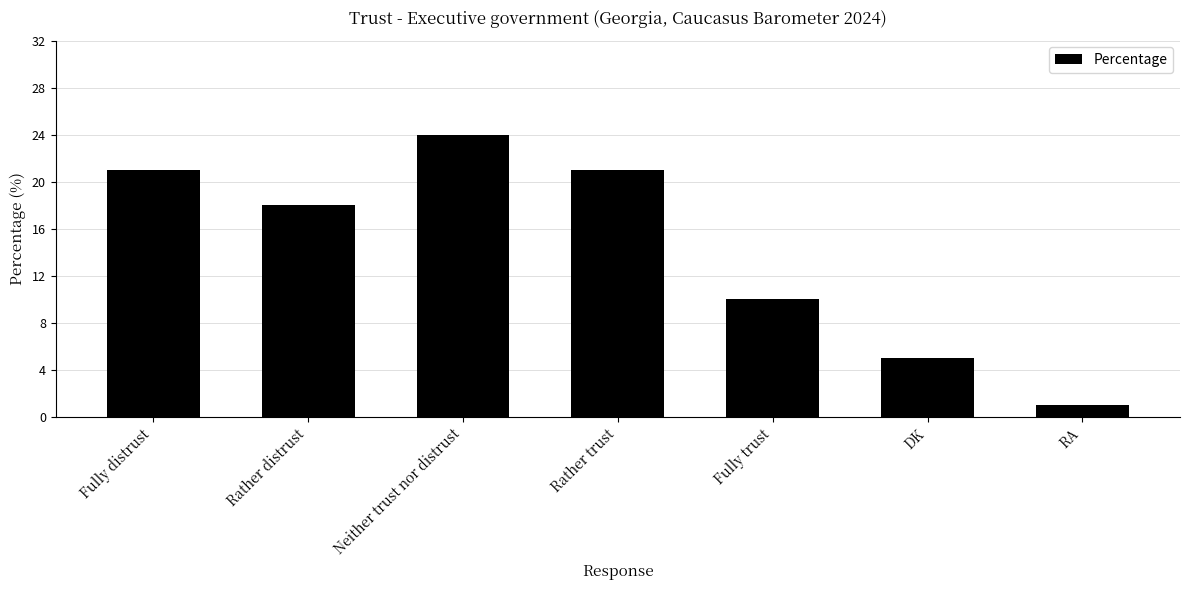

What is the sum of the values at Fully trust and Fully distrust?

31